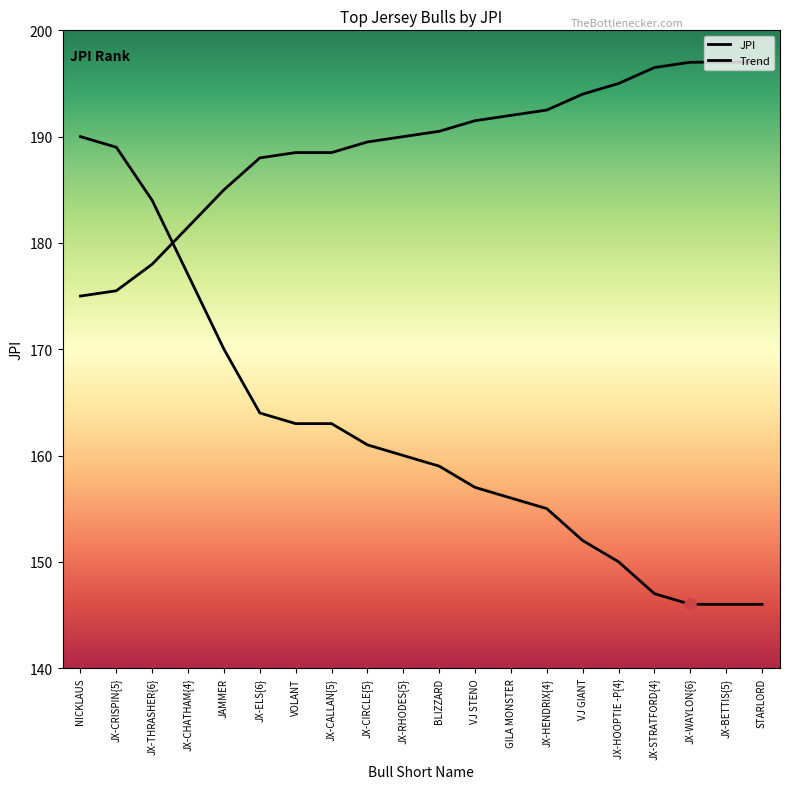

True or false: JPI has a value of 161.0 at JX-CIRCLE{5}.

True